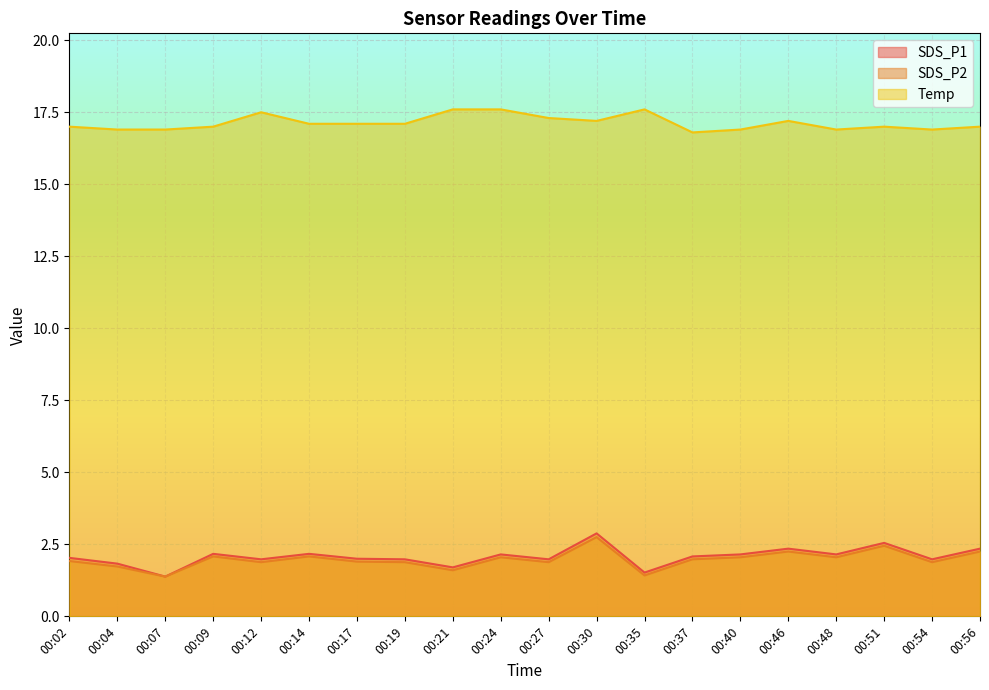

What is the value of the SDS_P1 point at the 12th from the left?

2.9